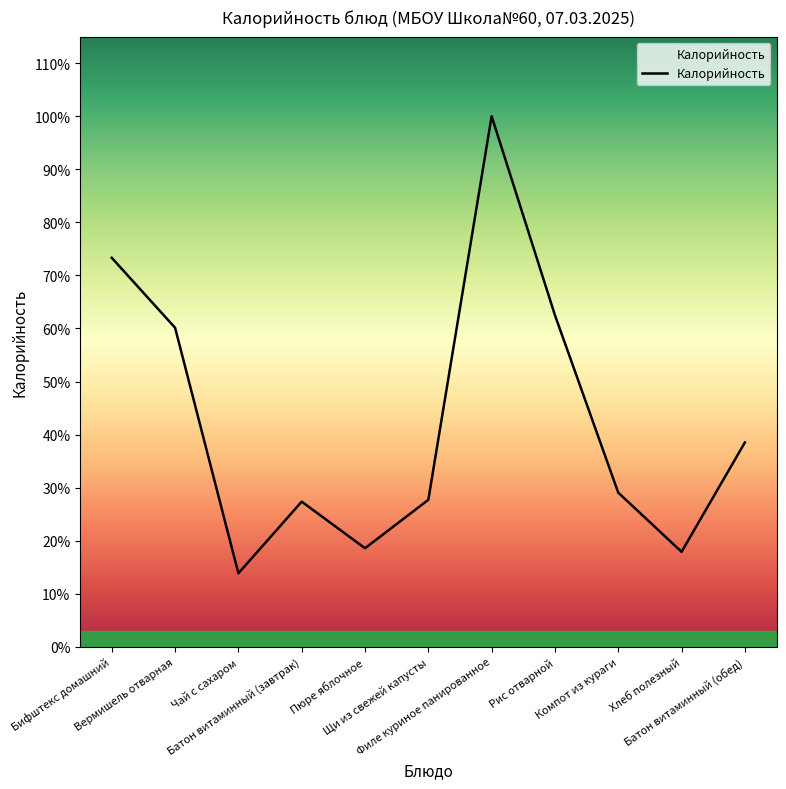

Between Батон витаминный (завтрак) and Пюре яблочное, which is larger?

Батон витаминный (завтрак)